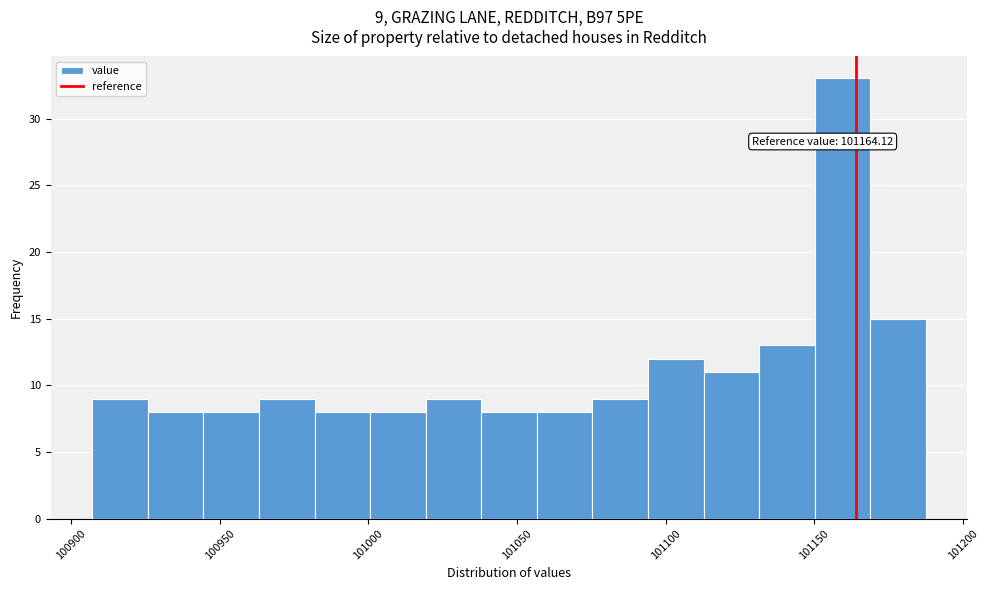

Read against the x-axis, roughly where is the centre of the tallest bar?

101160